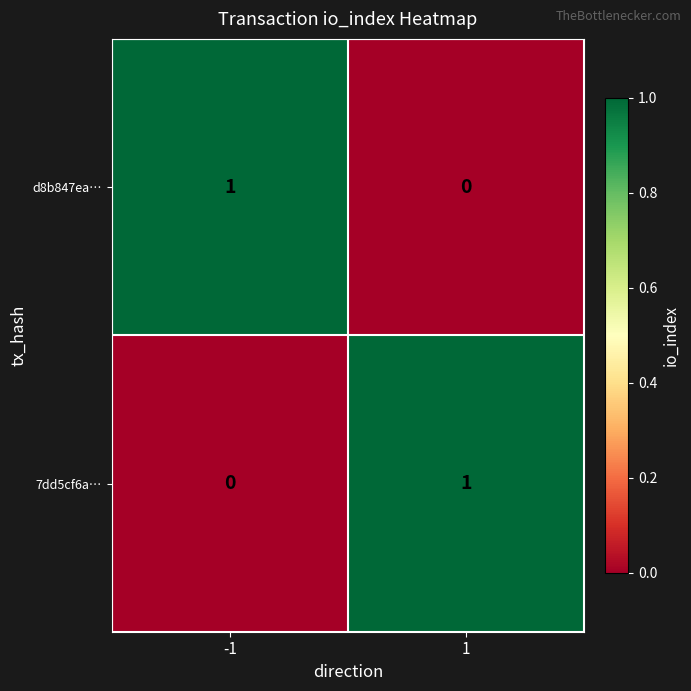

Is the value of 7dd5cf6a… at -1 greater than the value of d8b847ea… at -1?

No